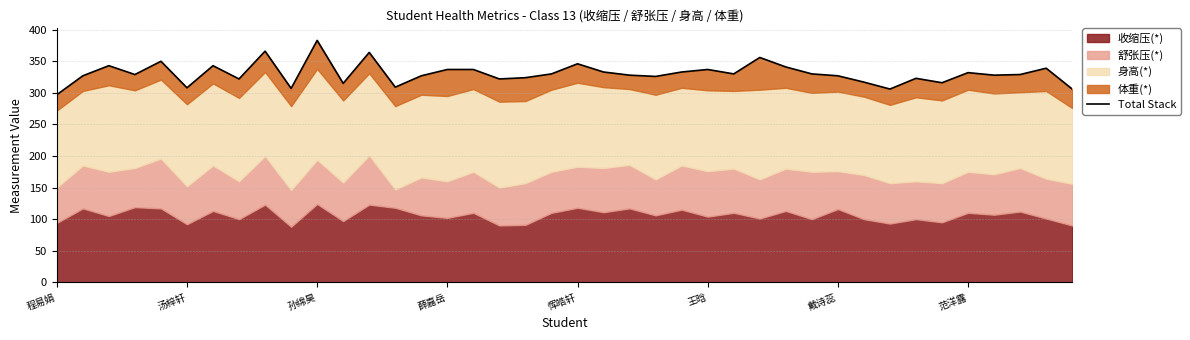

The chart shows a value of 509 at 19. True or false?

False